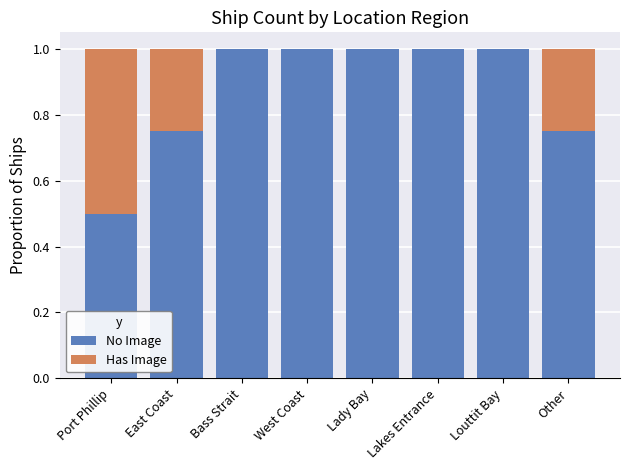

The No Image series shows 0.4 at Bass Strait. True or false?

False